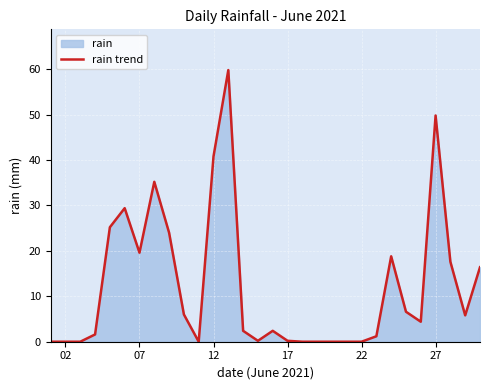

What is the value of the 9th point from the left?

24.0